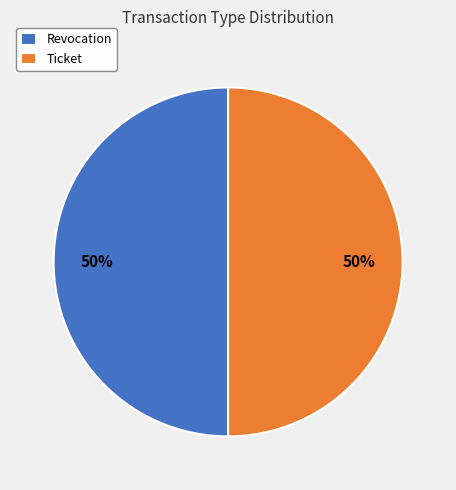

Is it true that Revocation is 50% of the pie?

True